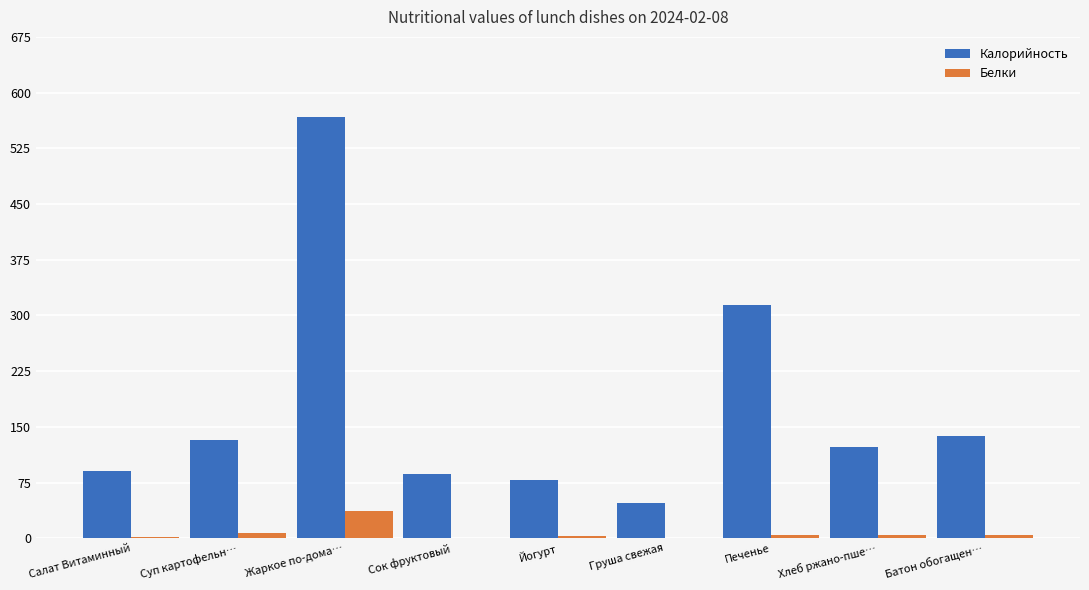

What is the sum of all Белки values?

60.6